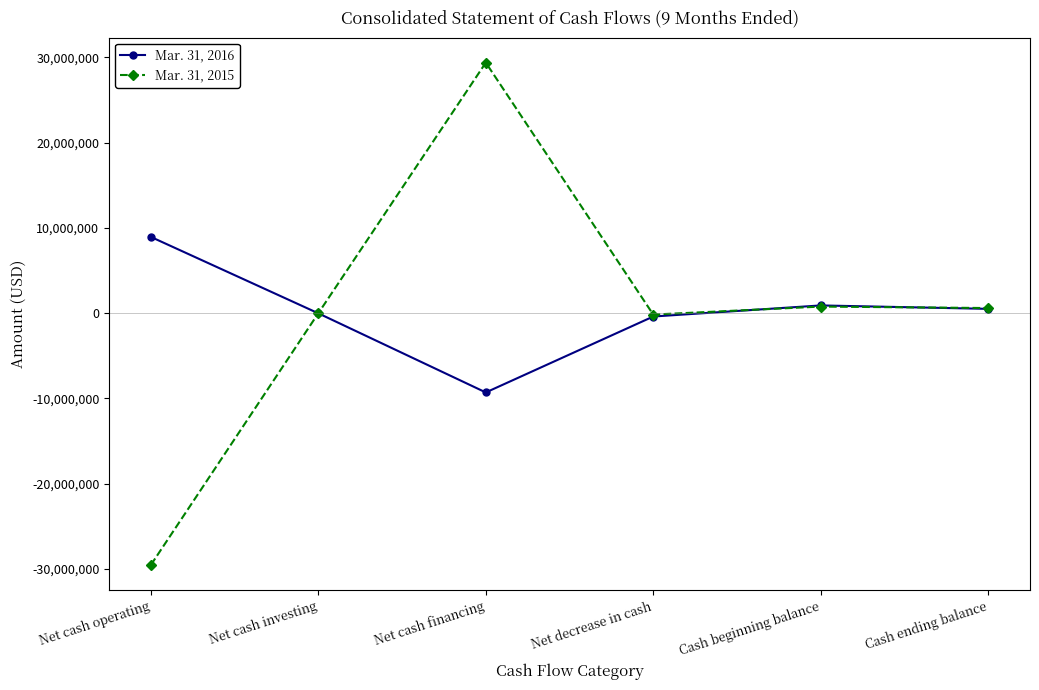

In Mar. 31, 2016, how many points are higher than both neighbors (excluding endpoints)?

1